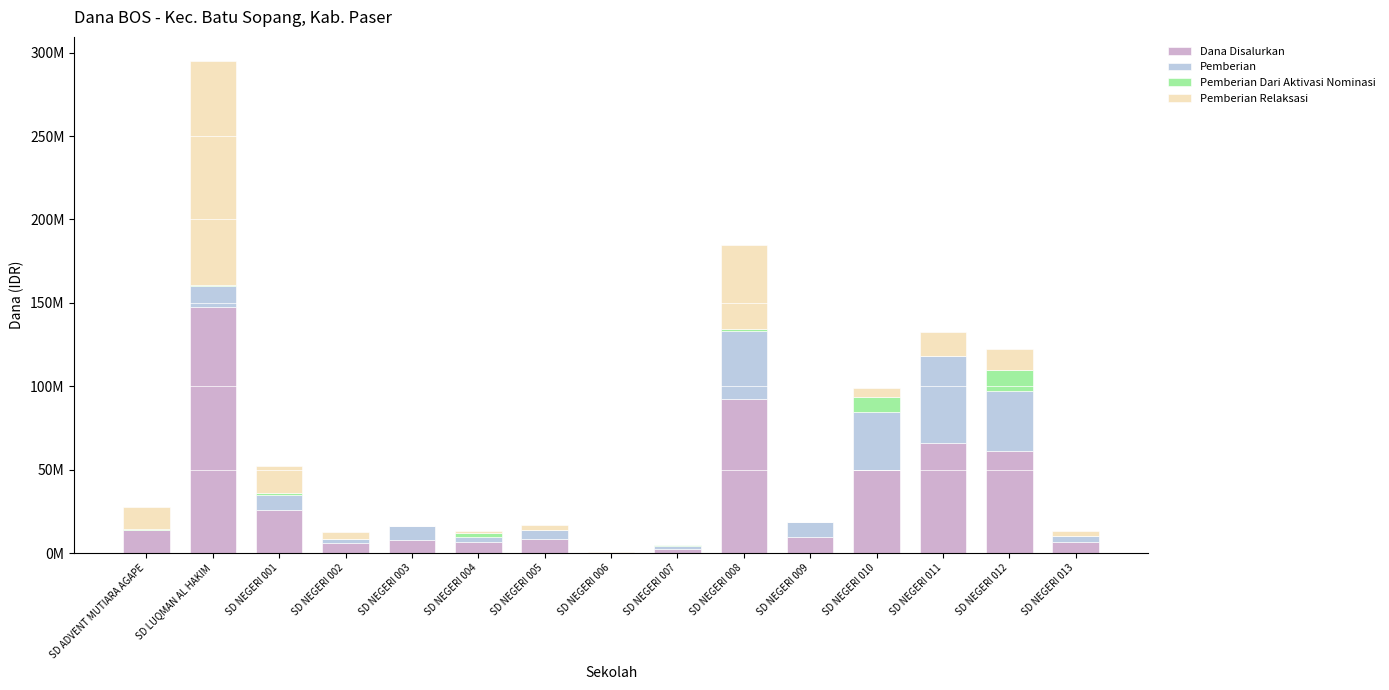

What are all the series names shown in the legend?

Dana Disalurkan, Pemberian, Pemberian Dari Aktivasi Nominasi, Pemberian Relaksasi